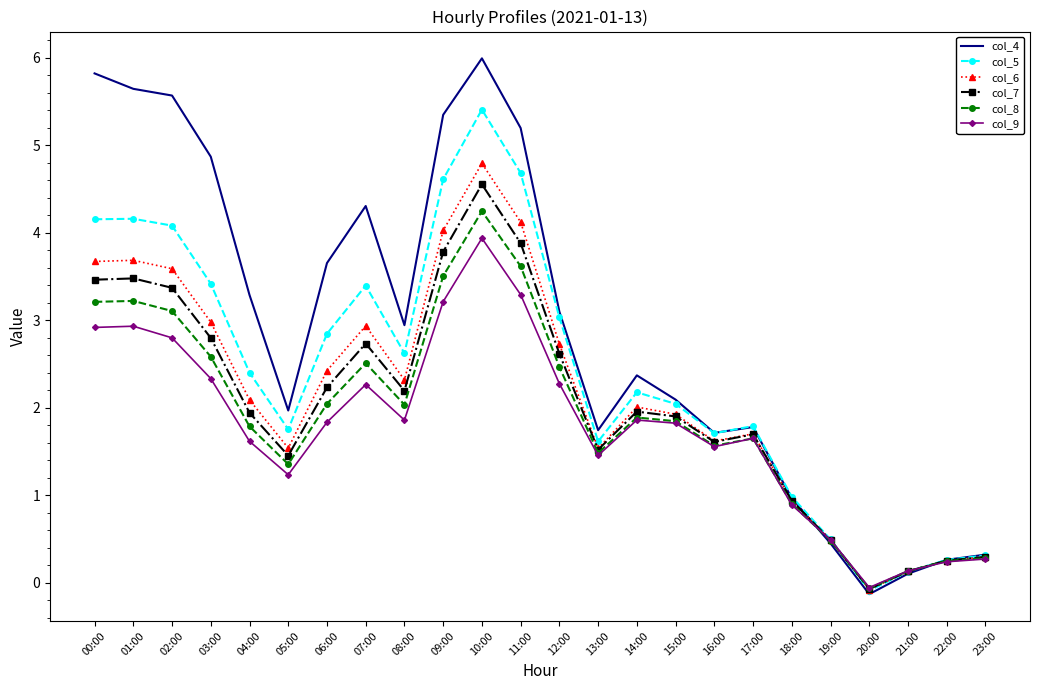

Which series has the largest range (max minus min)?

col_4